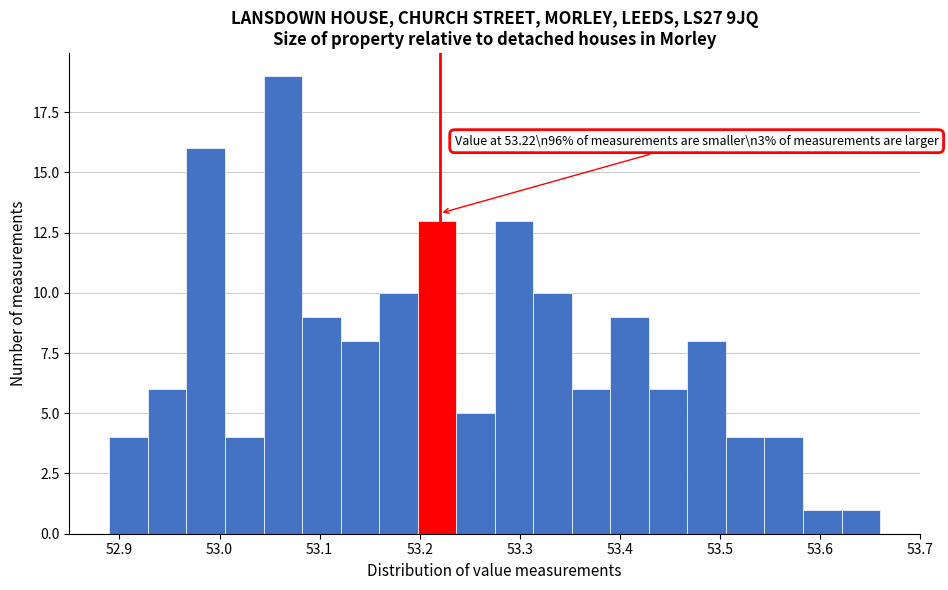

Around what value on the x-axis is the tallest bar? Give the approximate position of its centre, as read against the axis.

53.06